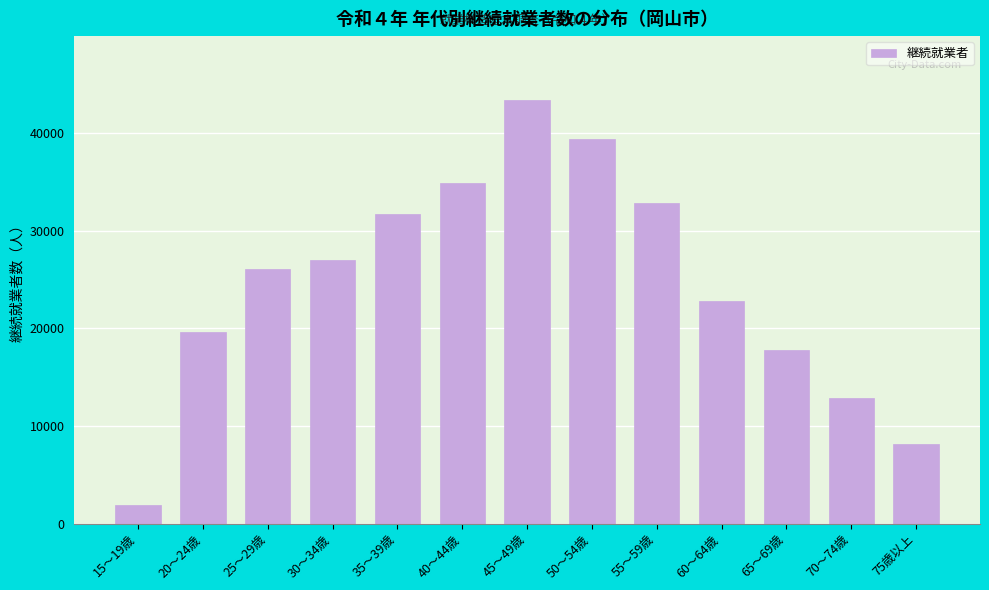

Reading left to right, what are all the values shown in this chart?

1900	19600	26100	27000	31700	34900	43400	39400	32800	22800	17800	12900	8100